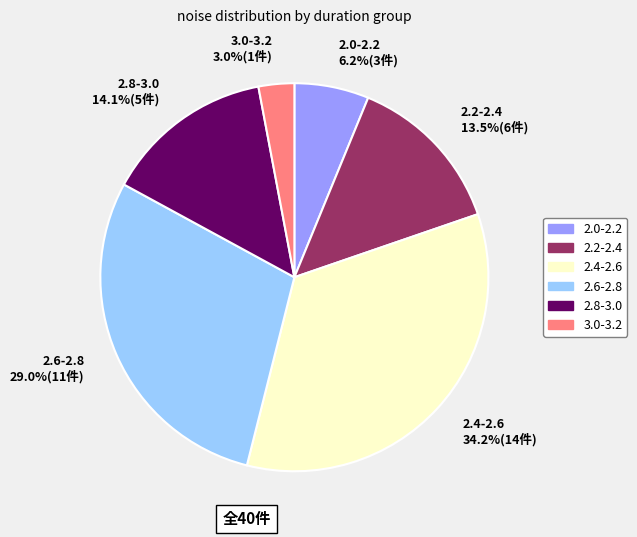

Do 2.8-3.0 14.1%(5件) and 3.0-3.2 3.0%(1件) together represent more than half of the pie?

No